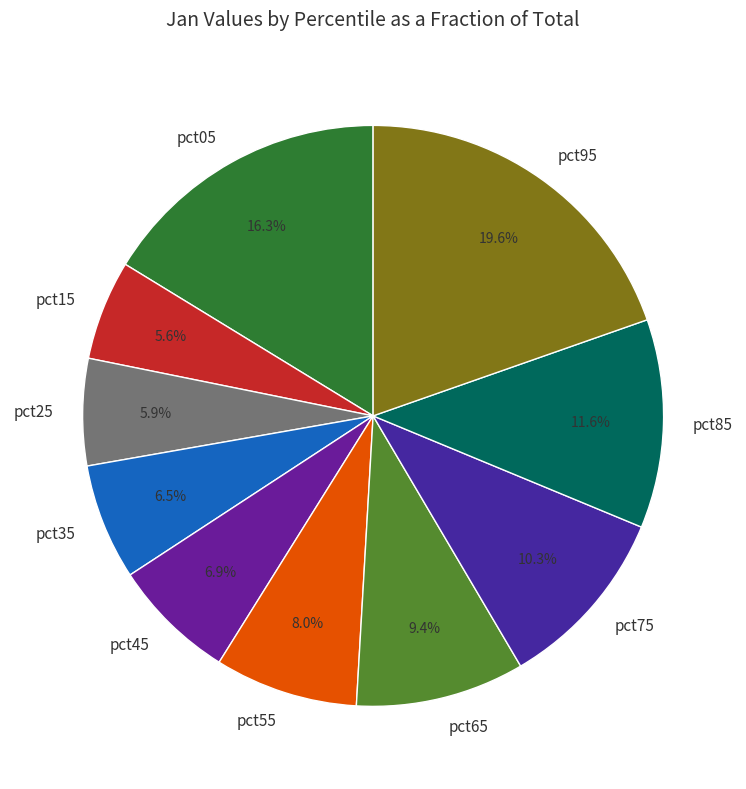

What percentage do pct75 and pct85 together represent?

21.9%